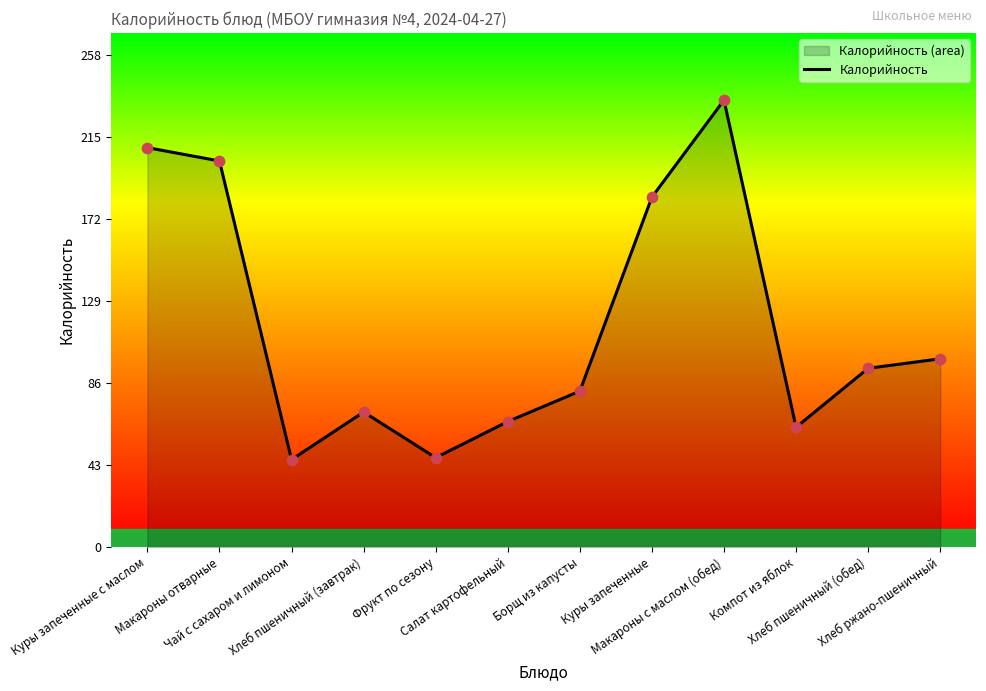

What is the ratio of the value at Фрукт по сезону to the value at Салат картофельный?

0.7